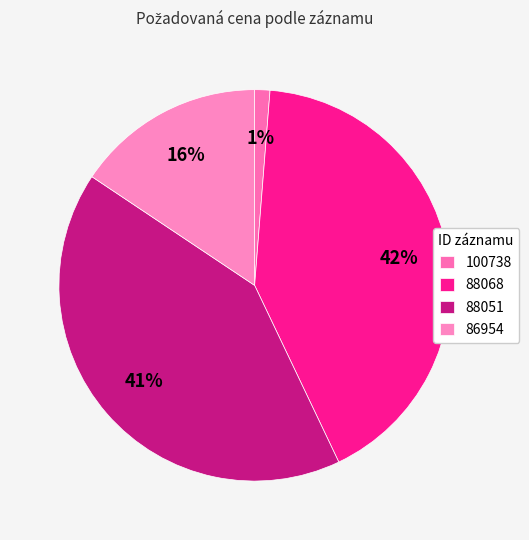

Is the sum of 86954 and 88068 greater than half?

Yes